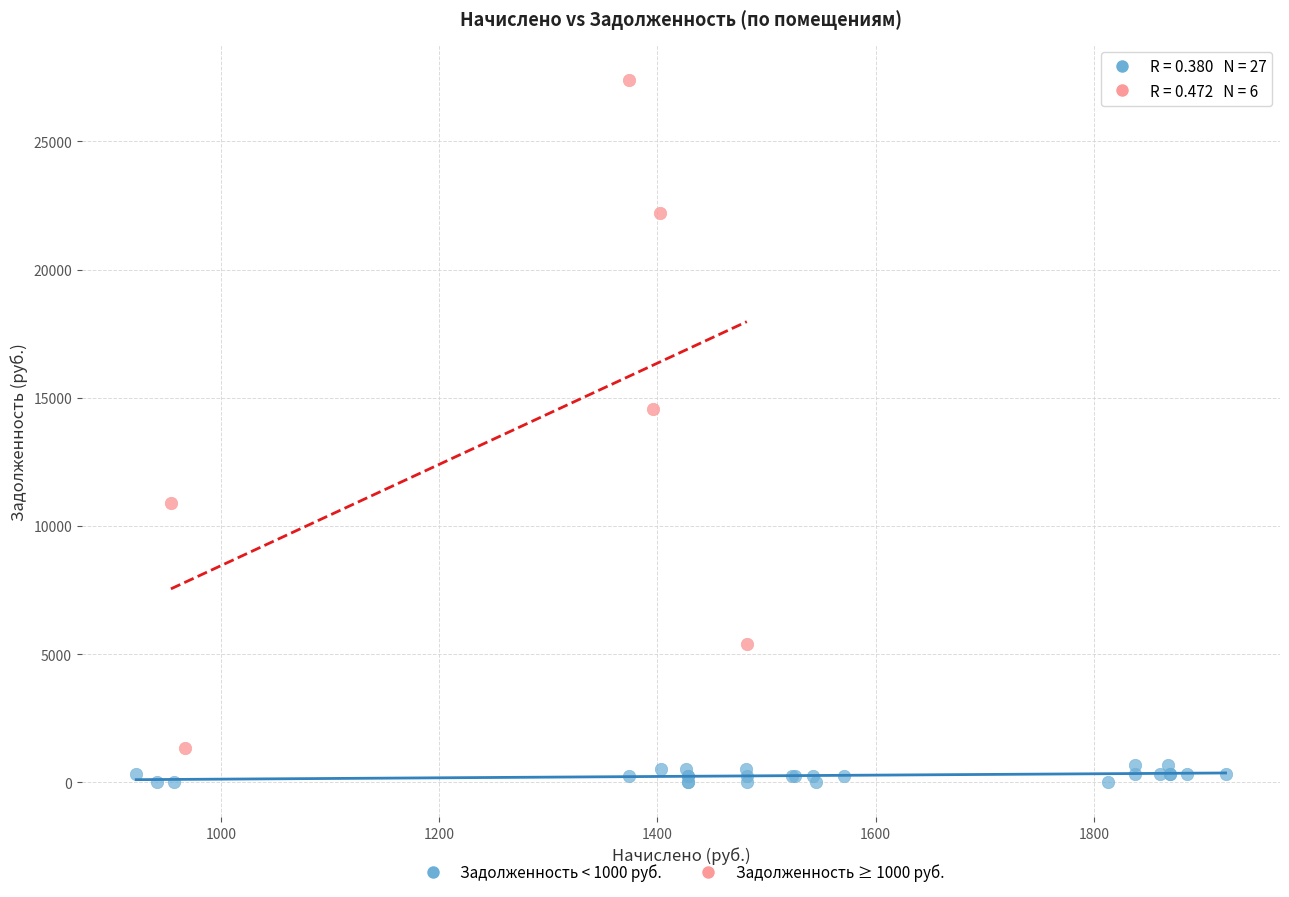

Which series has the largest Y range (max minus min)?

Задолженность ≥ 1000 руб.